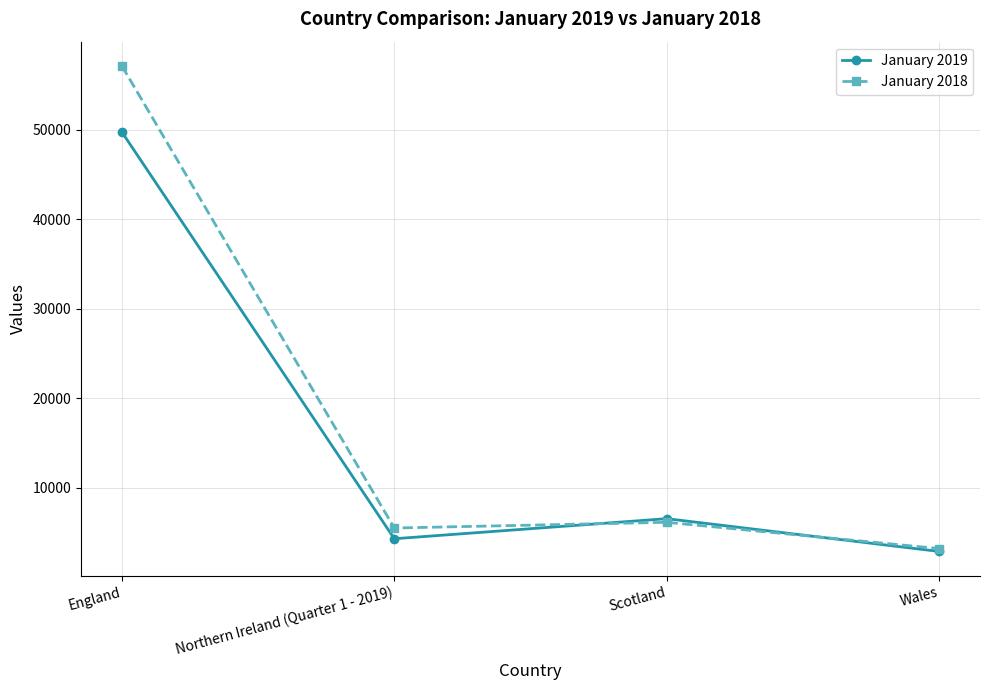

Which series has the widest spread of values?

January 2018